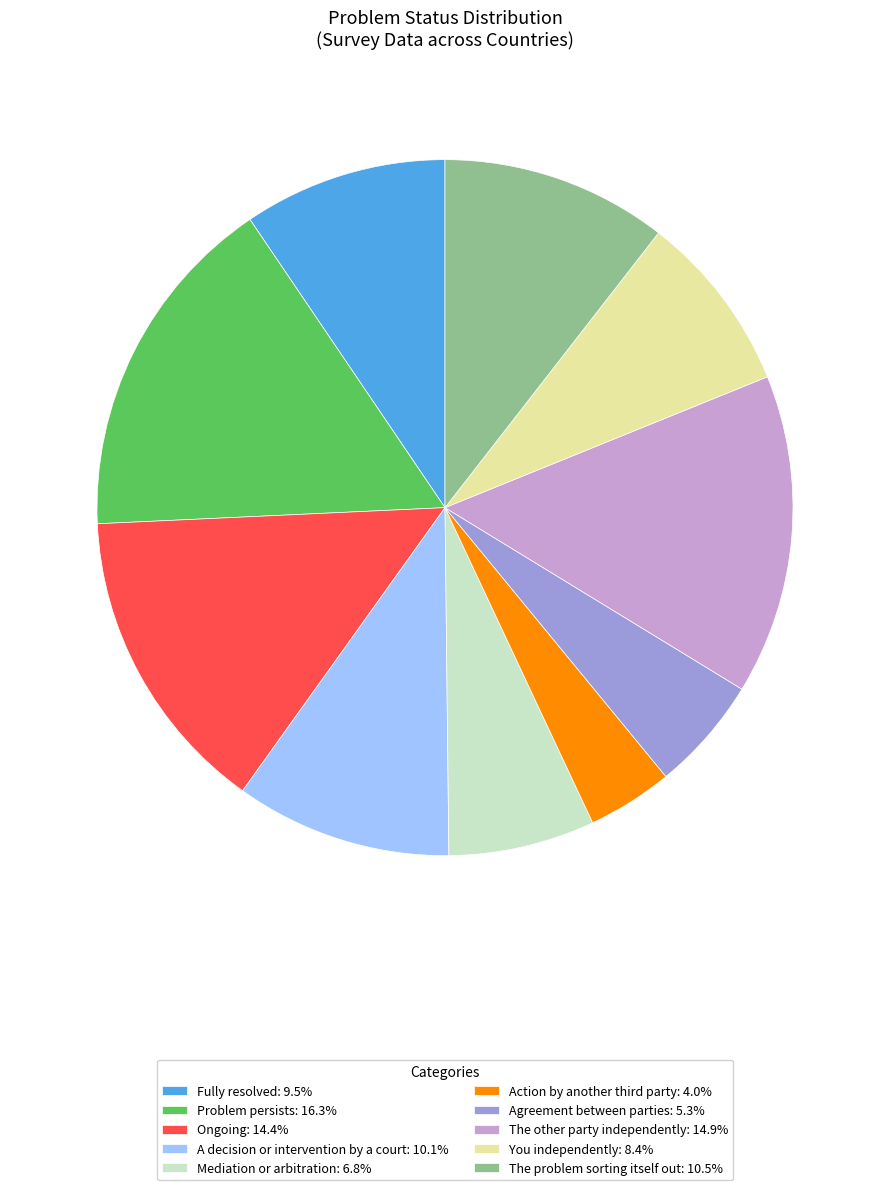

What is the smallest slice in the pie chart?

Action by another third party